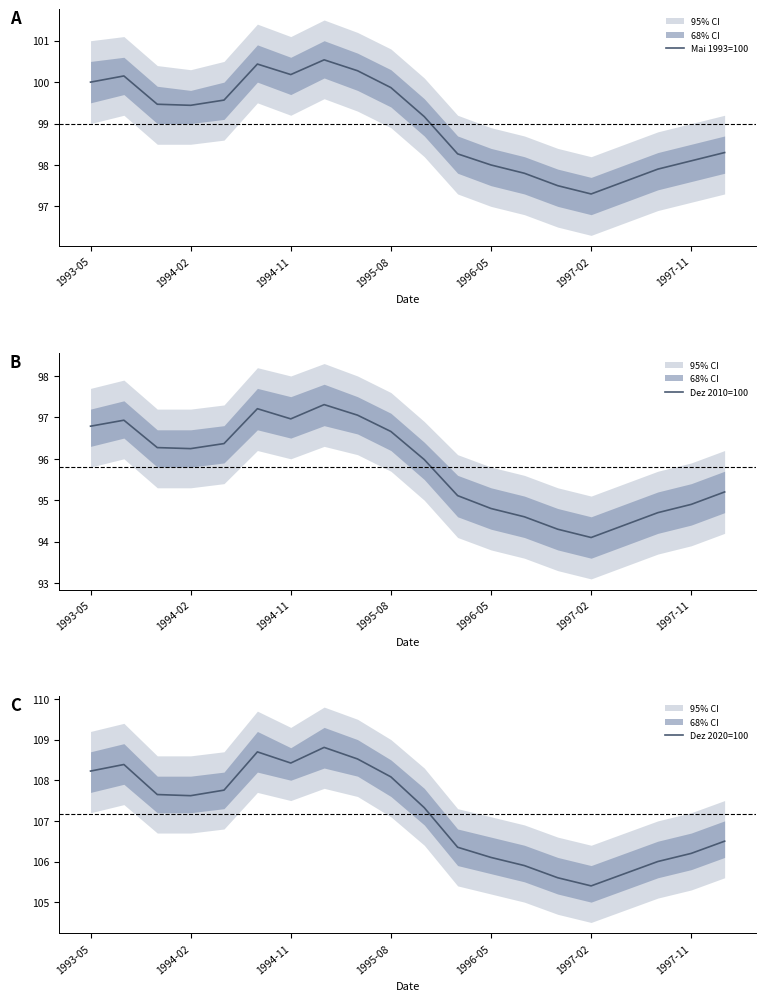

At which label does Dez 2020=100 first exceed 107?

1993-05